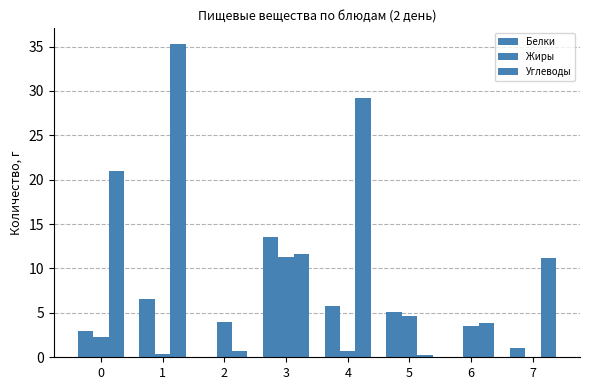

At which label does Жиры first exceed 3?

2